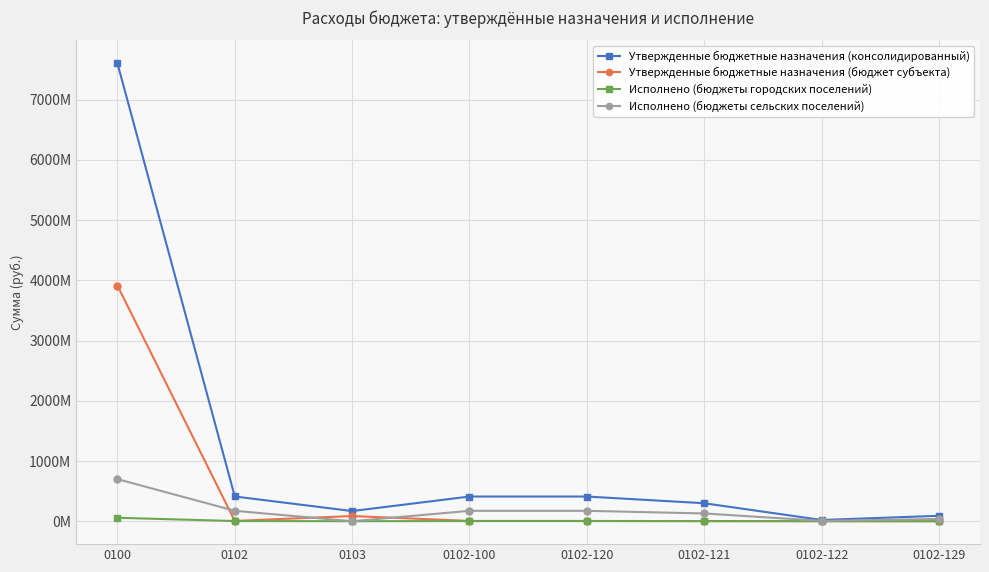

Which series has the largest total across all categories?

Утвержденные бюджетные назначения (консолидированный)